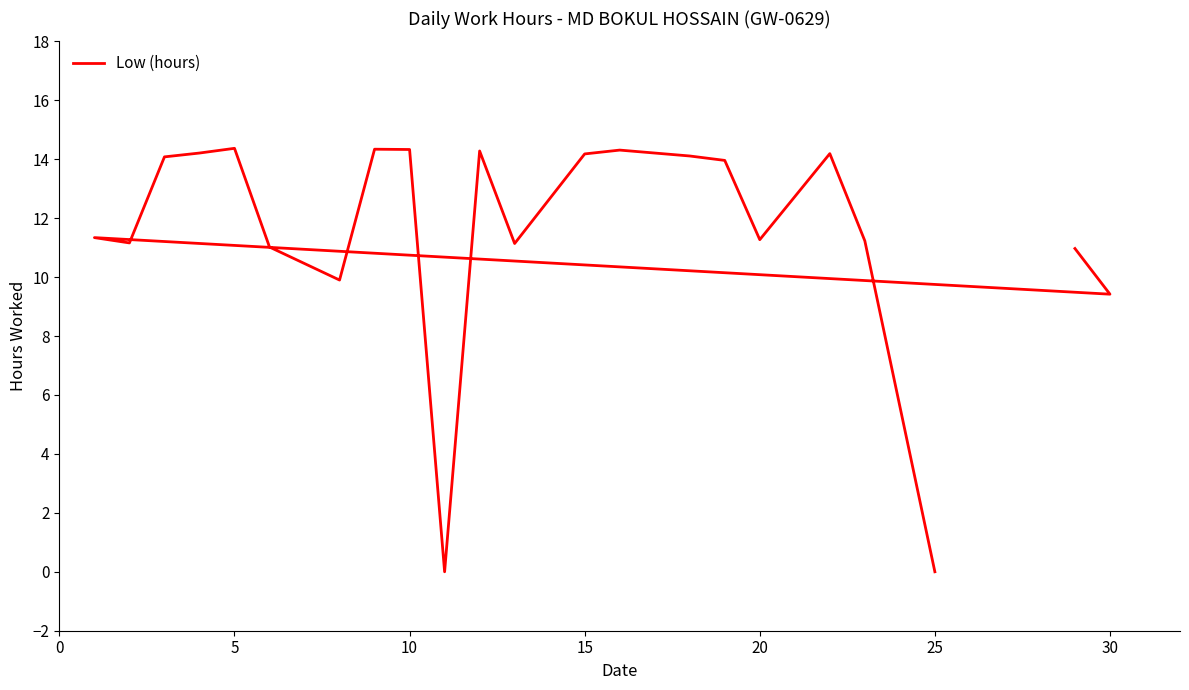

How many points are lower than both their immediate neighbors (excluding endpoints)?

6